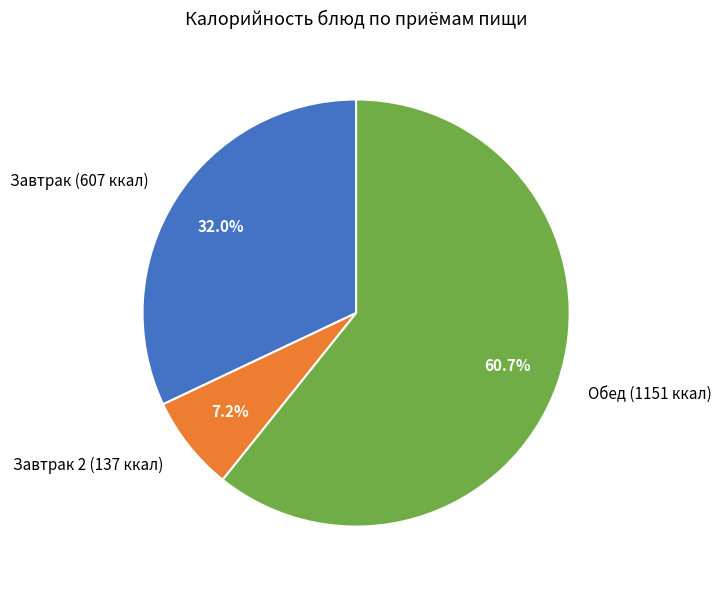

Which category has the smallest portion of the pie?

Завтрак 2 (137 ккал)